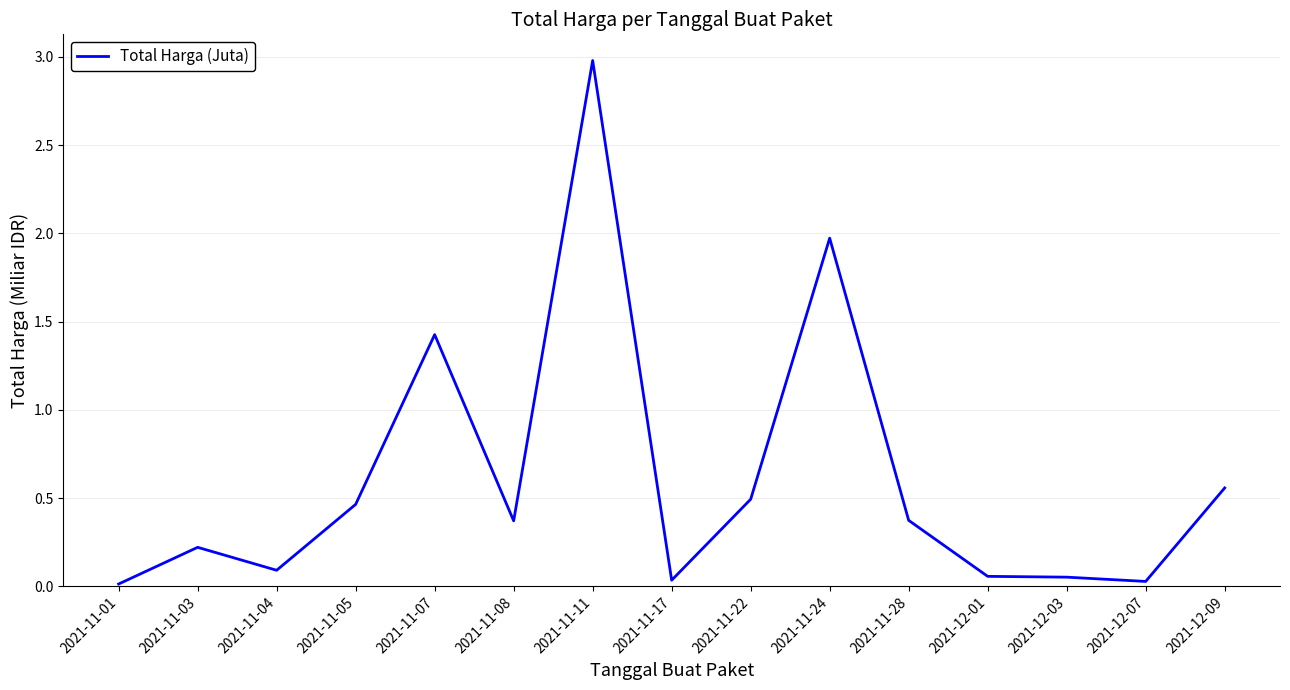

Which label corresponds to the largest value in the chart?

2021-11-11